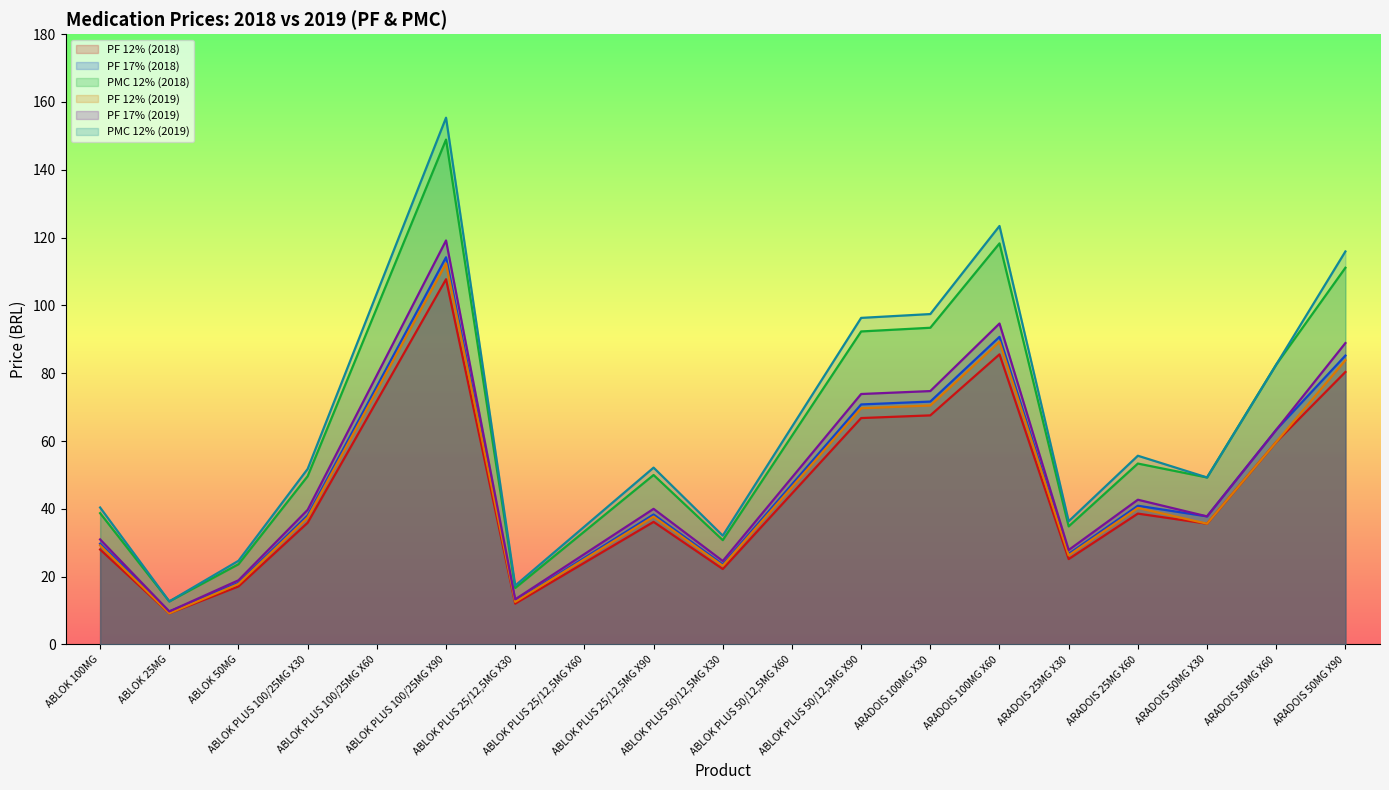

How many categories are shown in the chart?

19